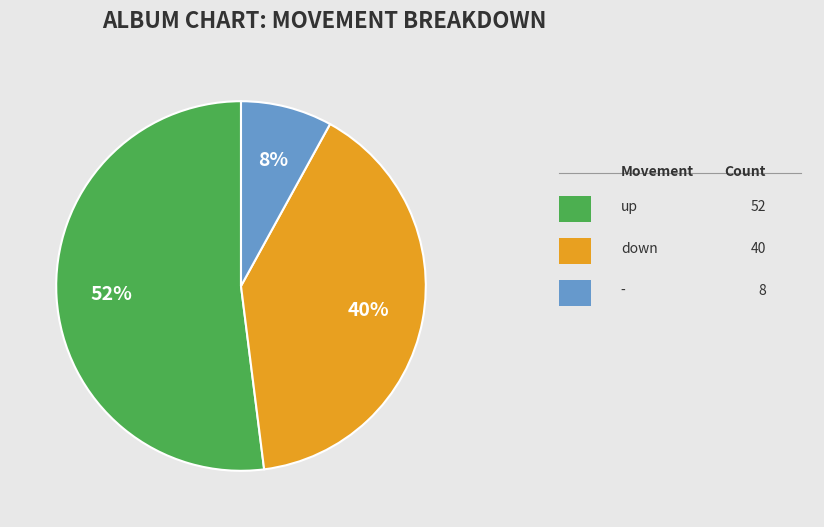

To the nearest percent, what is the difference between the largest and smallest slice percentages?

44%